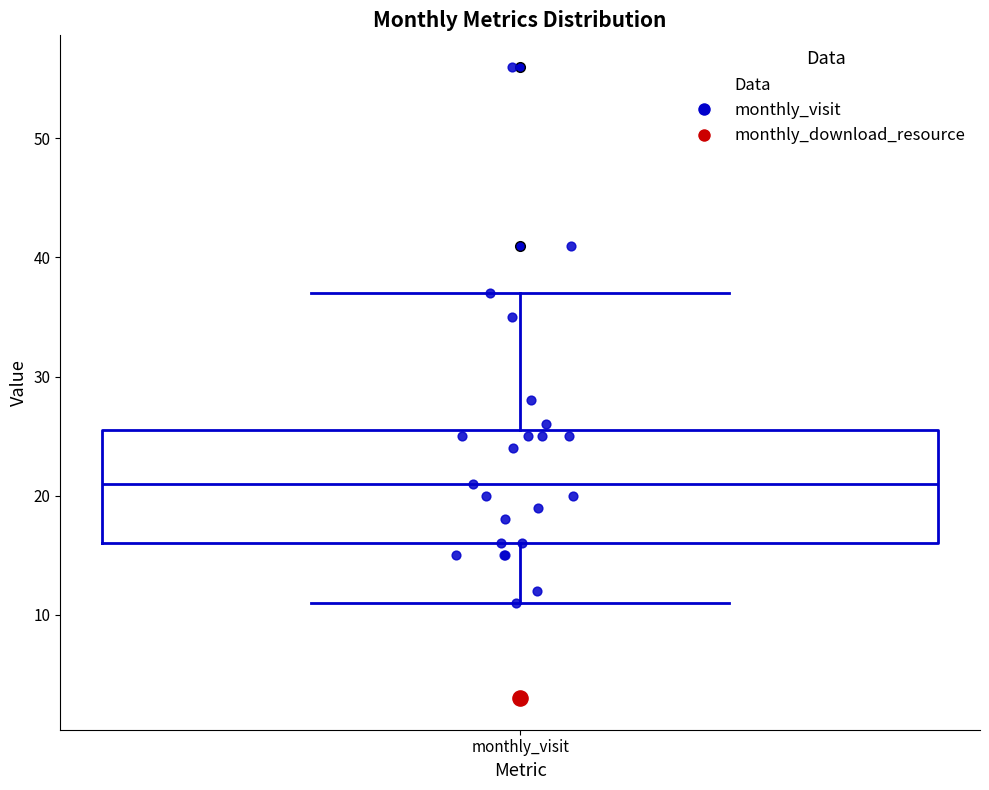

Transcribe this box plot: give where the median line is, the range the box spans, and where the two whiskers end, as read against the y-axis. The values are not printed on the chart, so give them approximately, as read against the axis.

median 21, box 16 to 26, whiskers 11 to 37